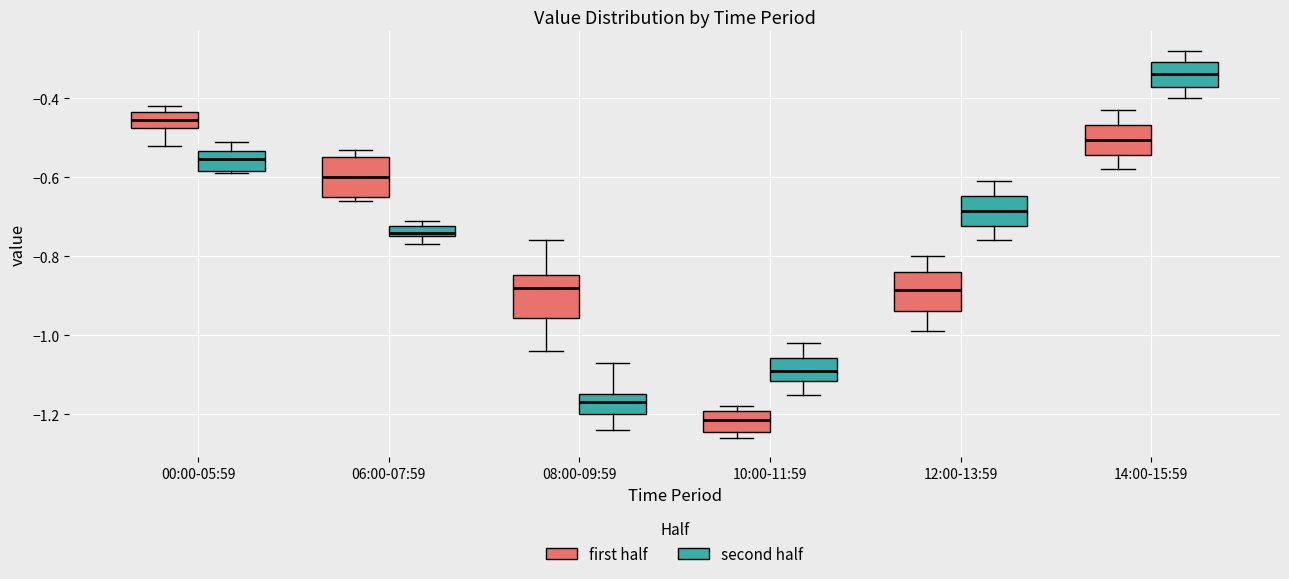

Where does the median line of the box for 06:00-07:59 (first half) sit on the y-axis? The values are not printed on the chart, so give them approximately, as read against the axis.

-0.60